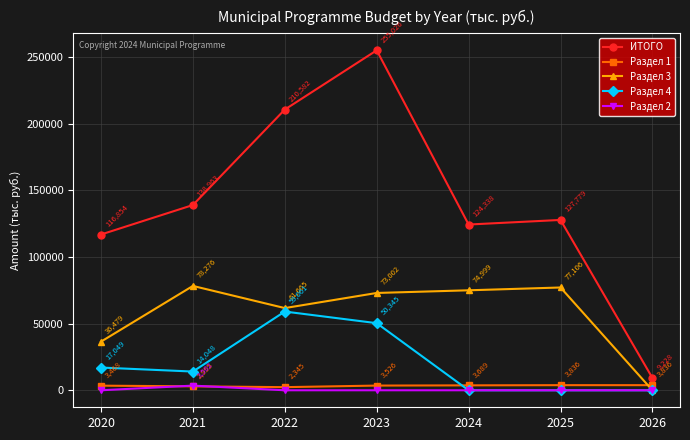

What is the spread (max minus min) of values at 2025?

127779.4